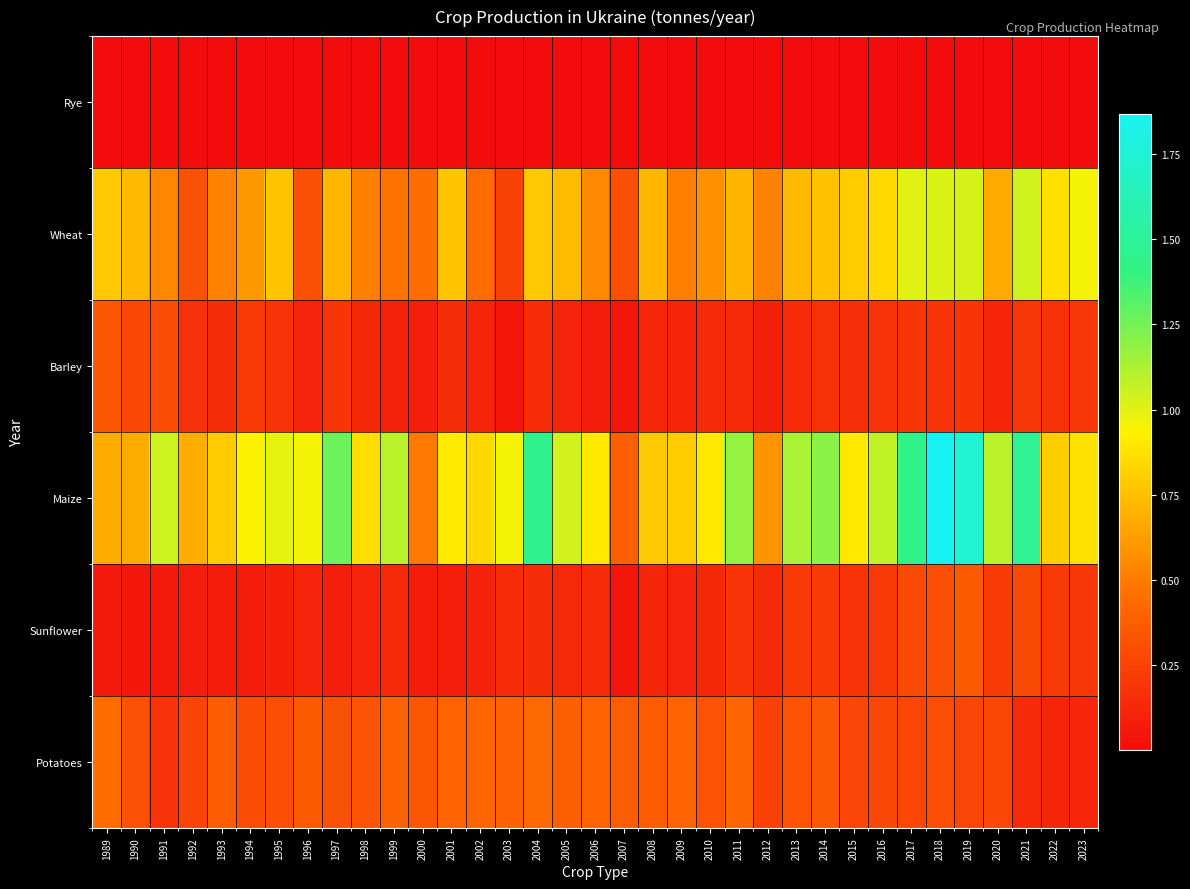

List the series in order of their peak value, highest first.

Maize, Wheat, Potatoes, Sunflower, Barley, Rye